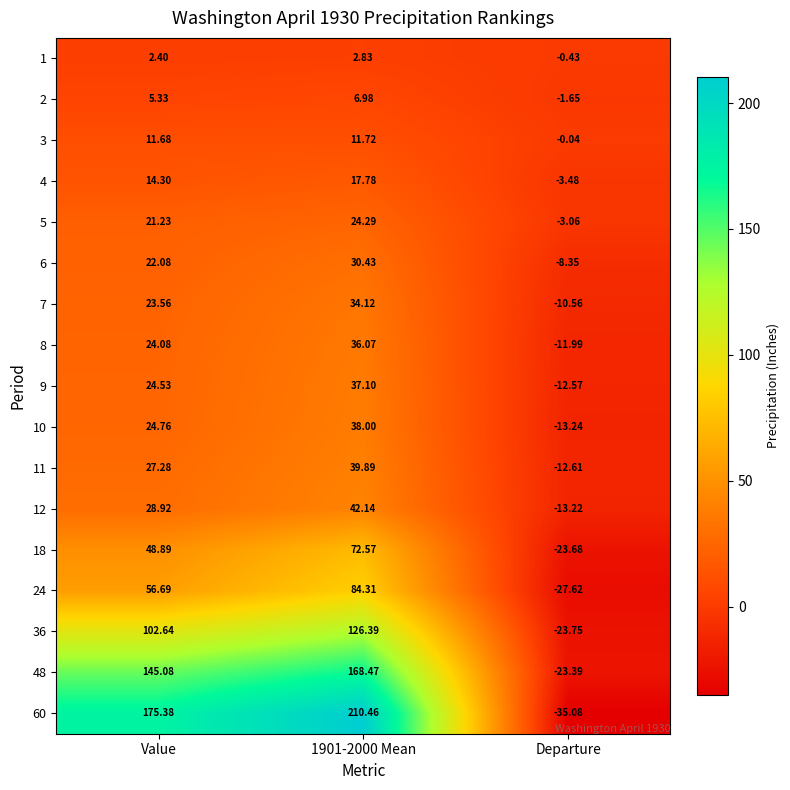

Is the value of 4 at 1901-2000 Mean greater than the value of 24 at Value?

No